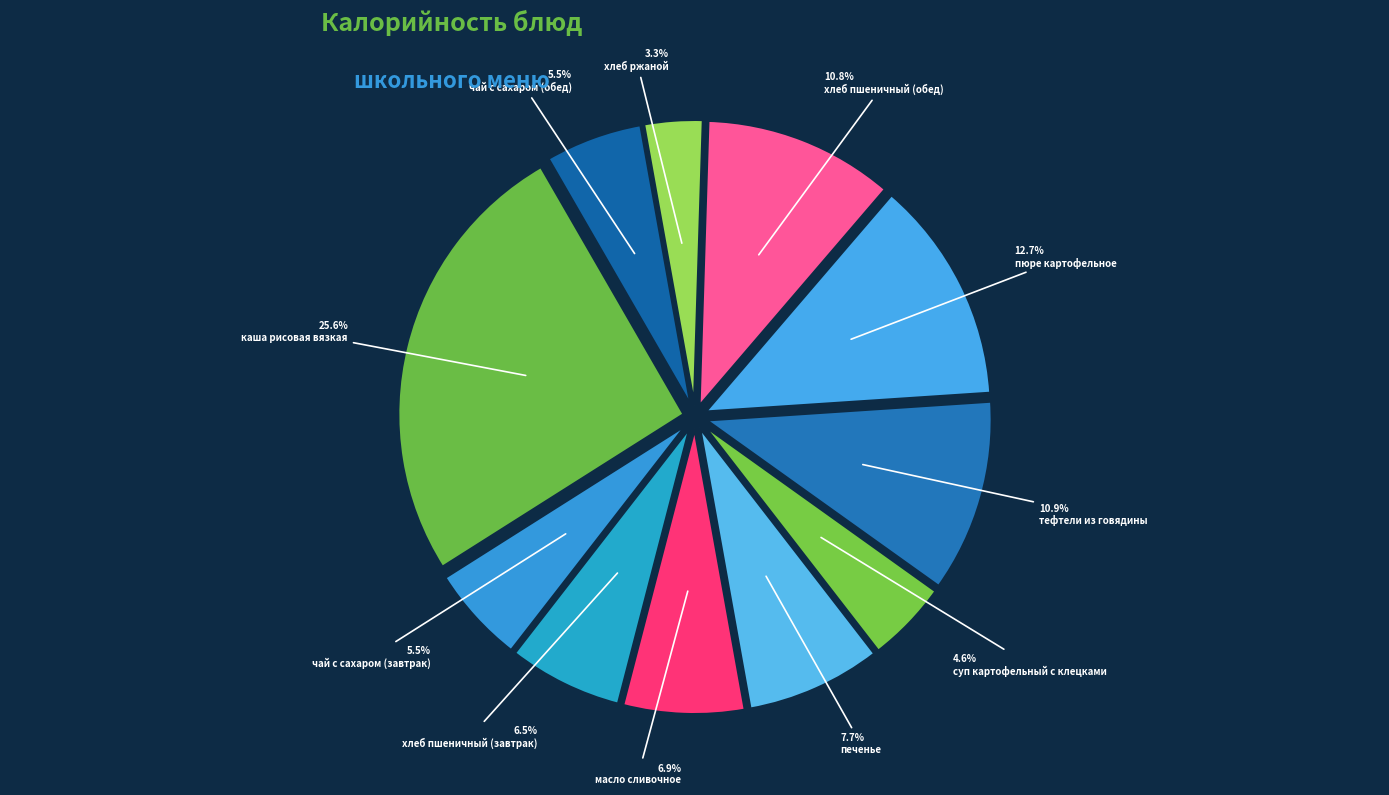

Count the number of slices in the pie.

11